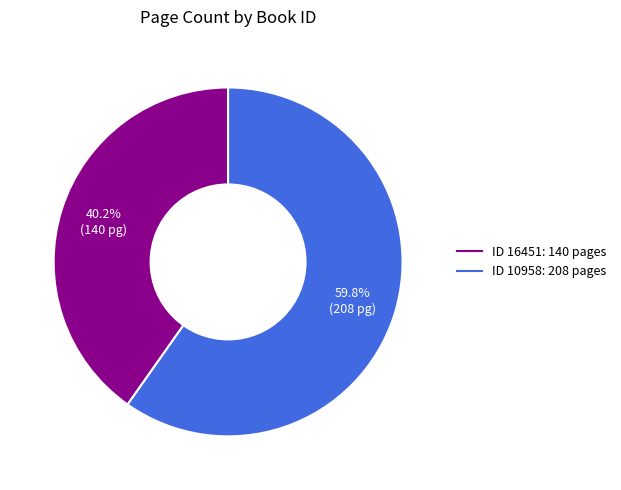

Does any single category account for the majority?

Yes